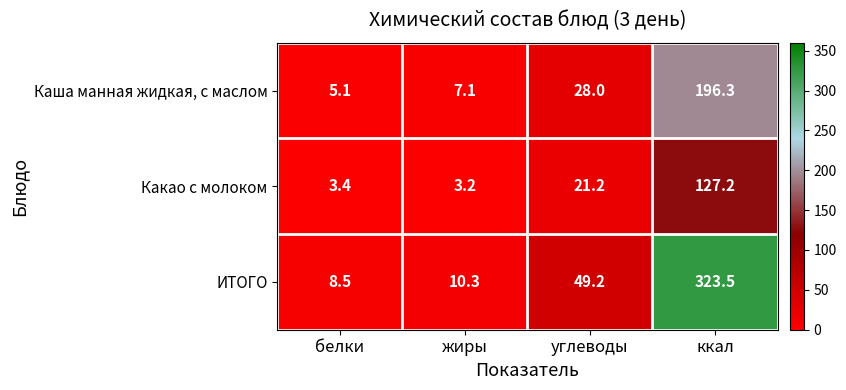

Count the number of categories in the chart.

4